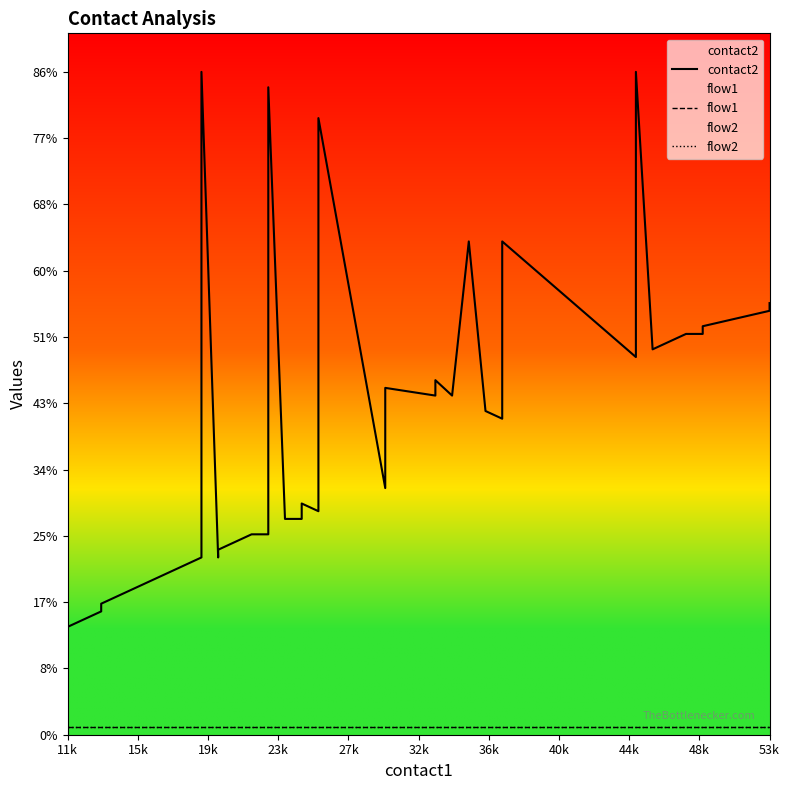

Reading left to right, transcribe all the data shown in this chart.

contact2: 14	16	17	18	19	20	21	22	23	86	23	24	25	26	26	27	84	28	28	30	29	80	32	45	44	46	44	64	42	41	64	49	86	50	51	52	52	53	55	56
flow1: 1	1	1	1	1	1	1	1	1	1	1	1	1	1	1	1	1	1	1	1	1	1	1	1	1	1	1	1	1	1	1	1	1	1	1	1	1	1	1	1
flow2: 1	1	1	1	1	1	1	1	1	1	1	1	1	1	1	1	1	1	1	1	1	1	1	1	1	1	1	1	1	1	1	1	1	1	1	1	1	1	1	1